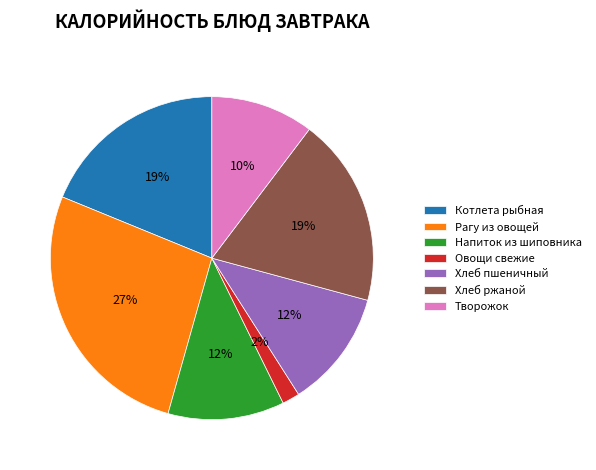

What percentage is the Рагу из овощей slice, to the nearest percent?

27%